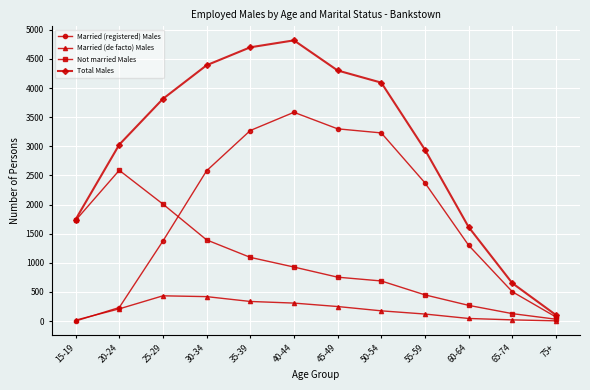

What is the label of the 12th point from the right?

15-19